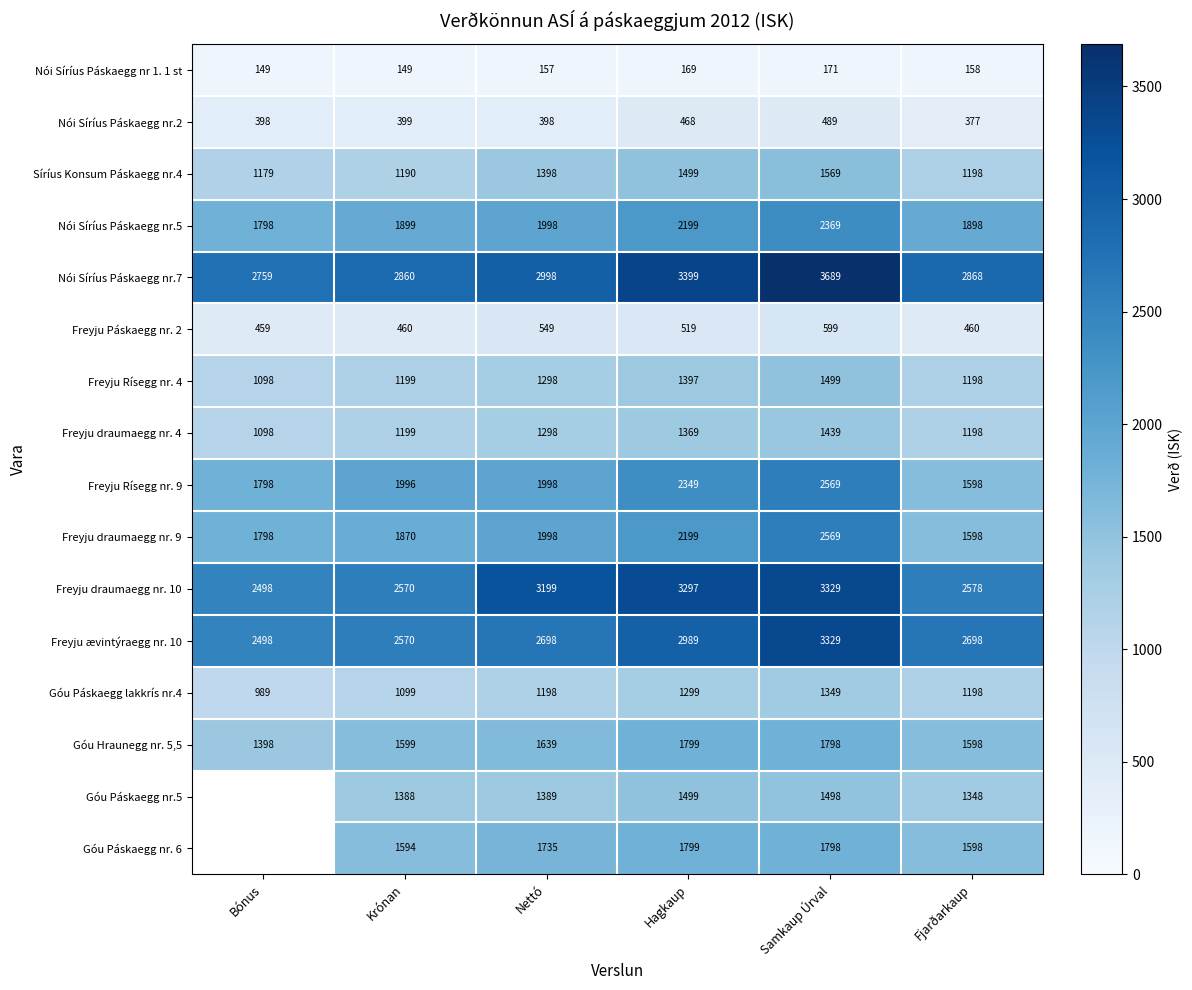

Between Samkaup Úrval and Nettó, which is larger?

Samkaup Úrval